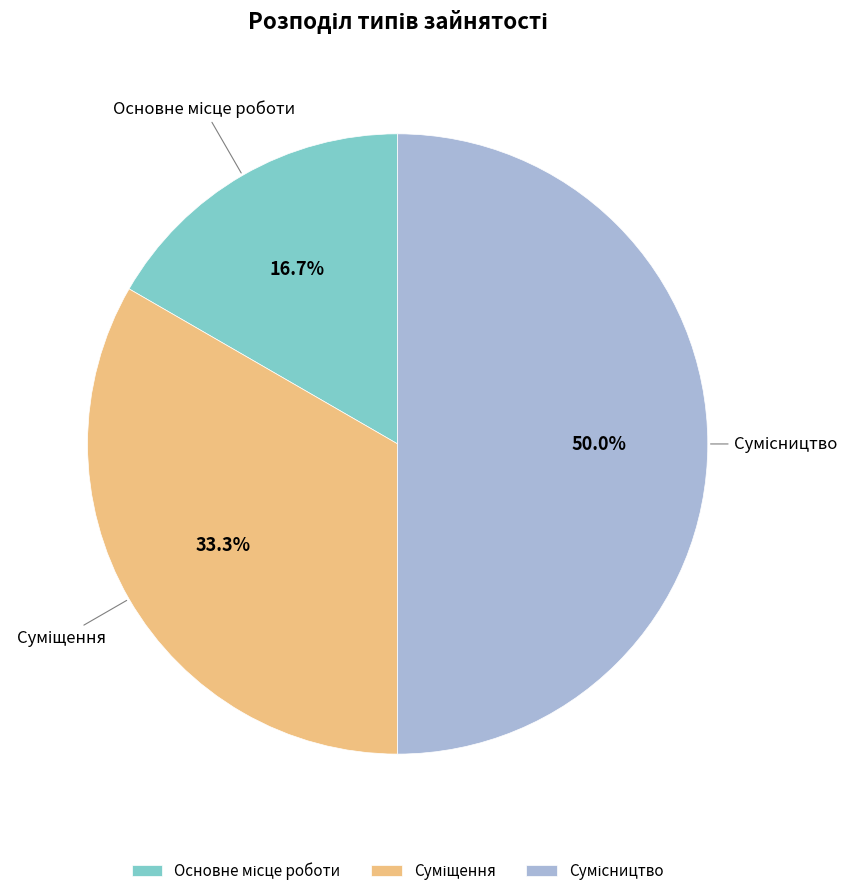

To the nearest percent, what is the average slice percentage?

33%